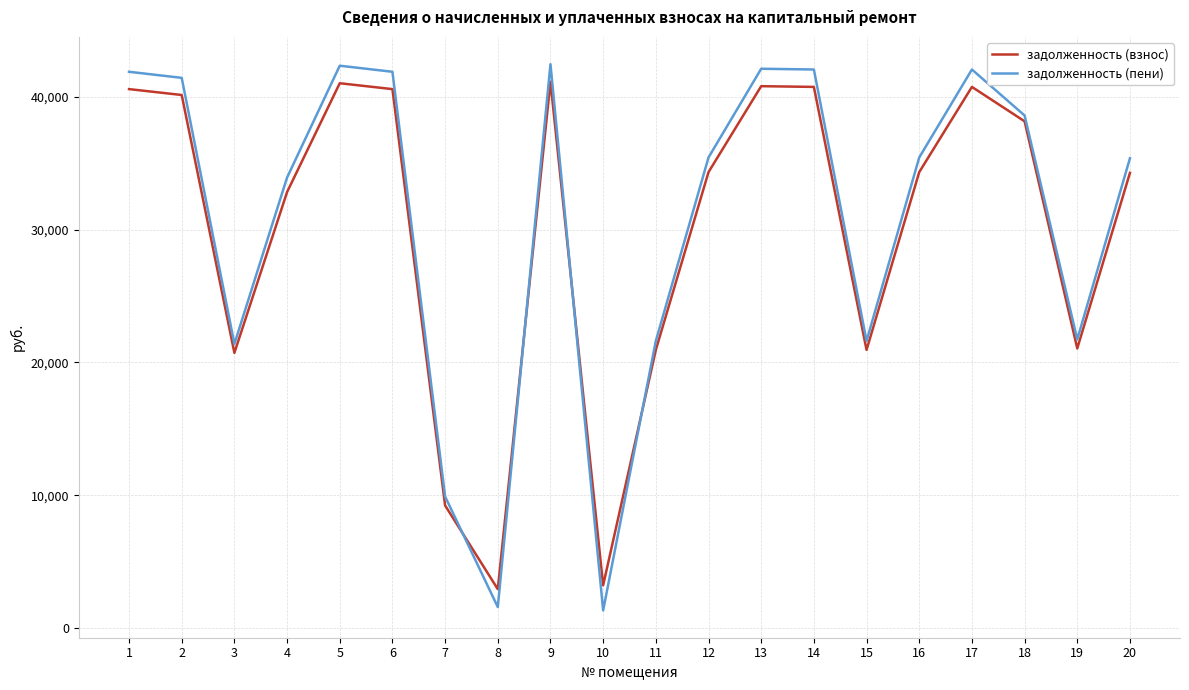

The value of задолженность (пени) at 5 is 42320.8. True or false?

True